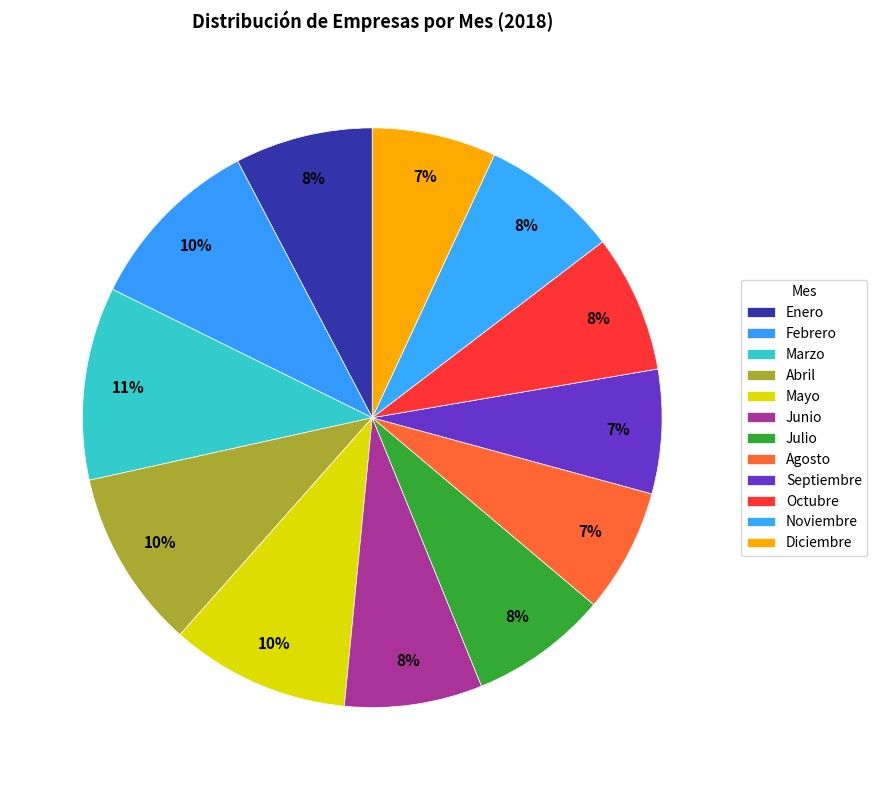

How many slices are in this pie chart?

12